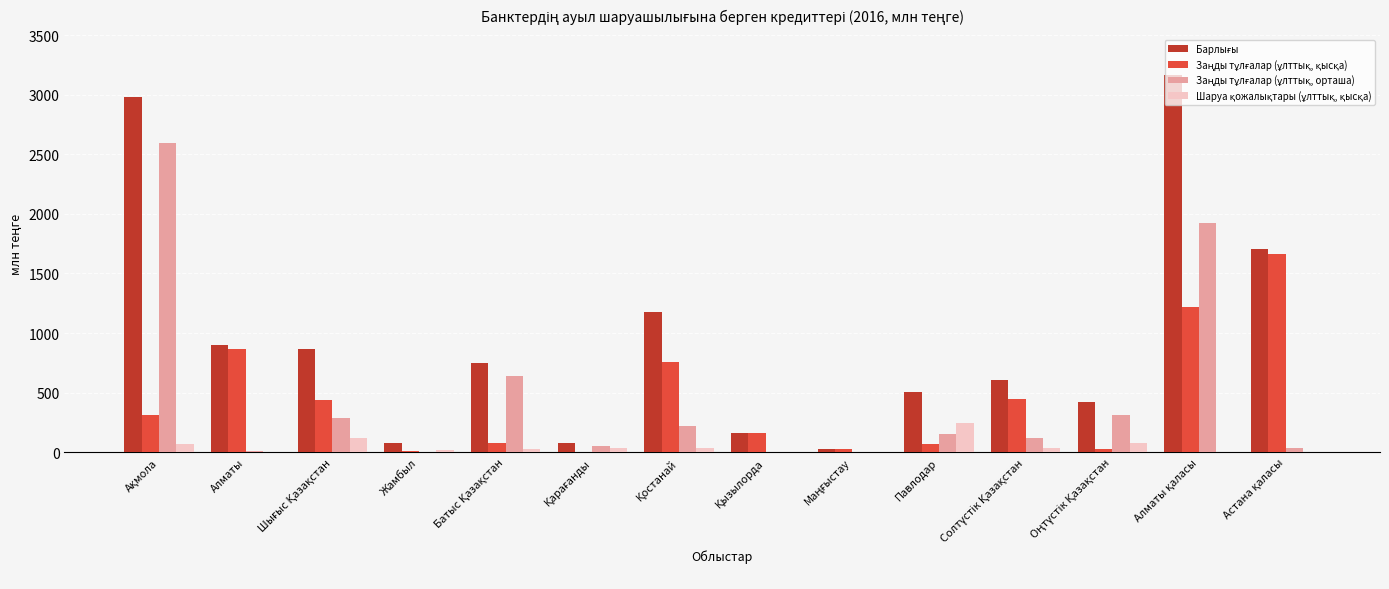

At which category is the sum across all series the highest?

Алматы қаласы